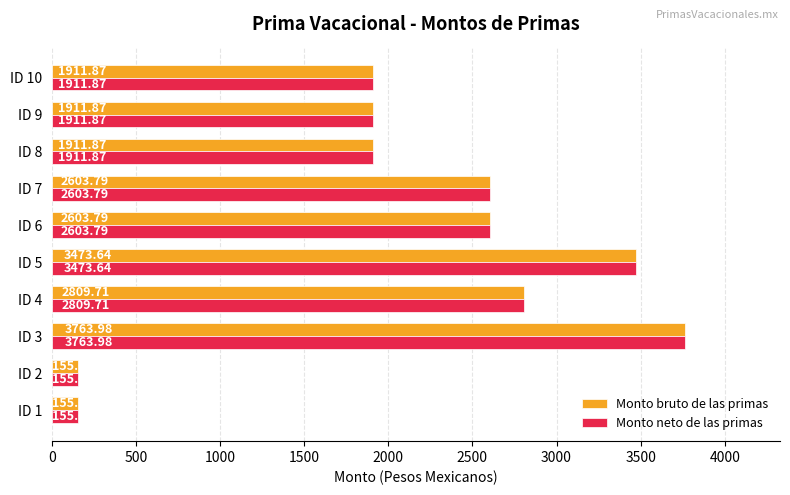

Is the value of Monto neto de las primas at ID 1 greater than the value of Monto bruto de las primas at ID 8?

No